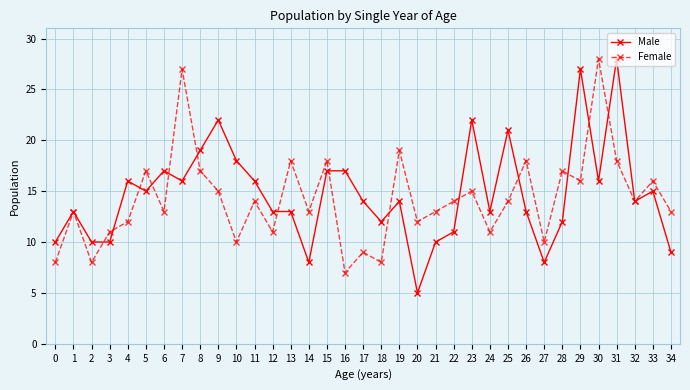

At which label does Female first exceed 14?

5